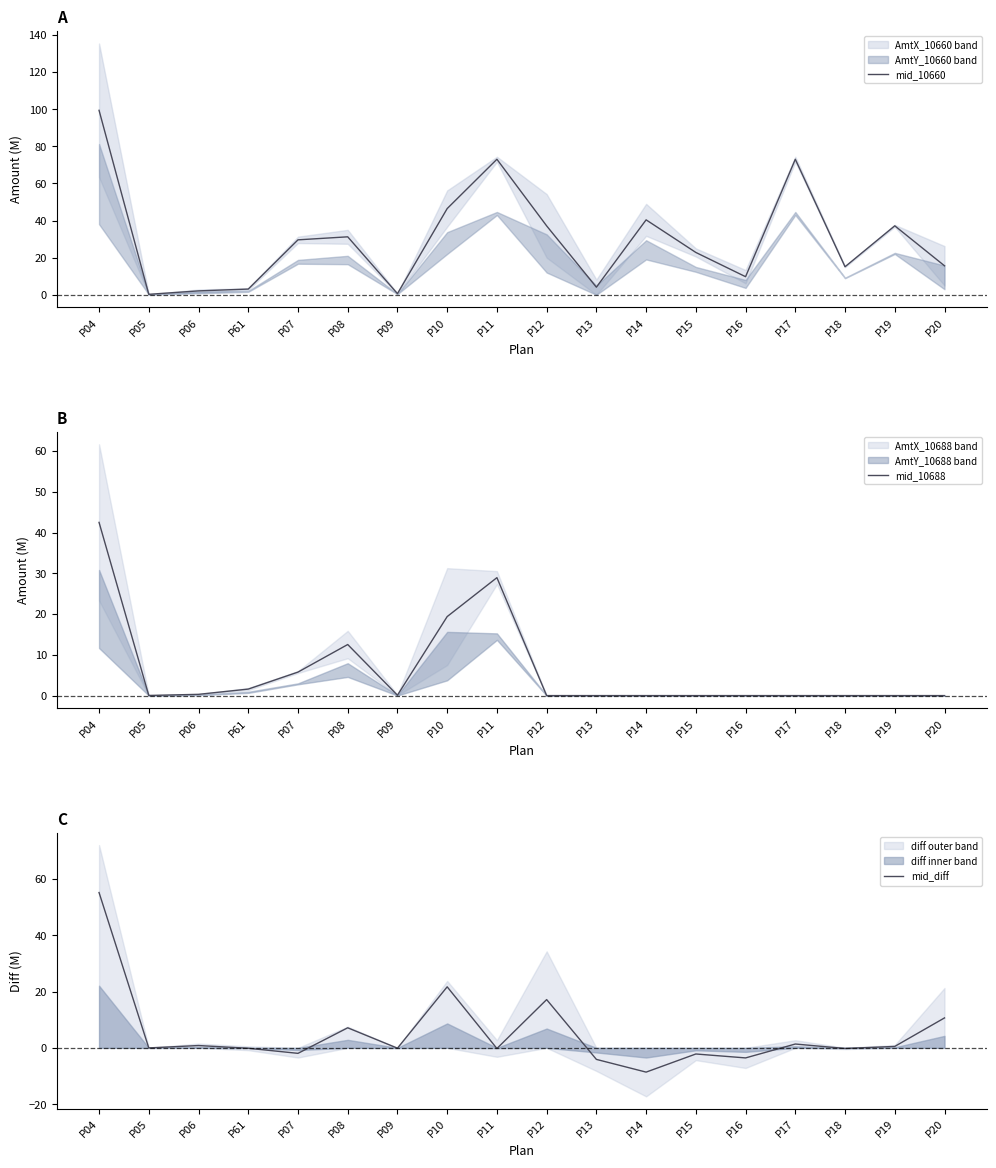

At which category does mid_10660 reach its first local valley?

P05